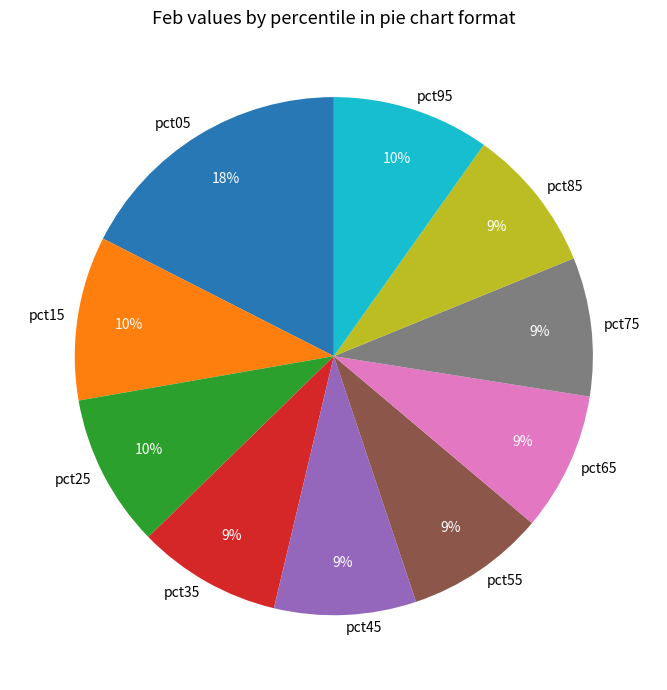

Does pct95 account for over 50% of the chart?

No